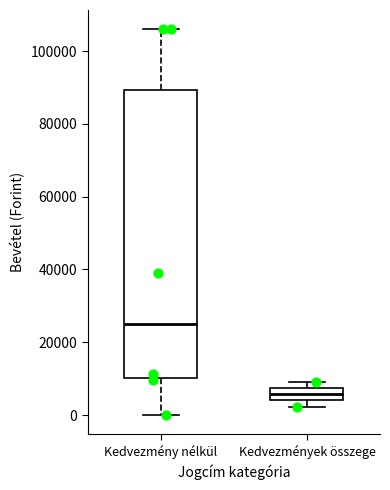

Reading left to right, read every box against the y-axis: the position of its median line, the range the box covers, and the ends of its whiskers. The values are not printed on the chart, so give them approximately, as read against the axis.

Kedvezmény nélkül: median 26000, box 10000 to 90000, whiskers 0 to 106000
Kedvezmények összege: median 6000, box 4000 to 8000, whiskers 2000 to 10000